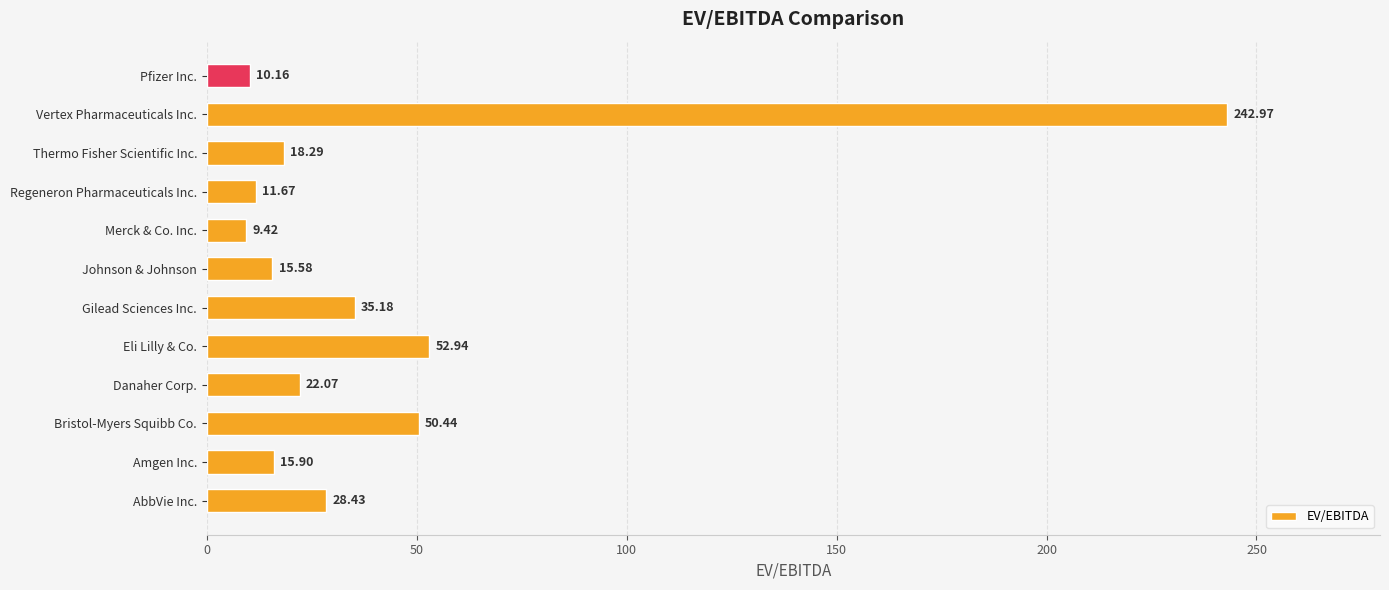

Where is the data nearest to the value 126?

Eli Lilly & Co.